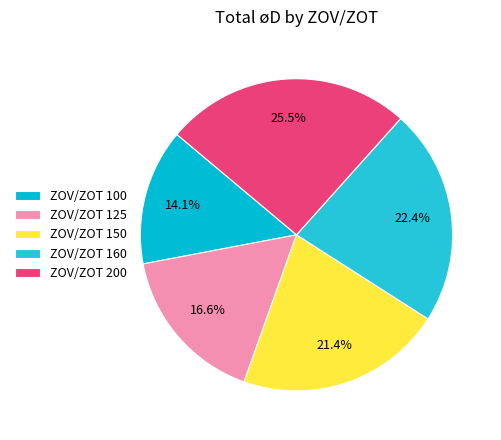

To the nearest percent, what is the average slice percentage?

20%